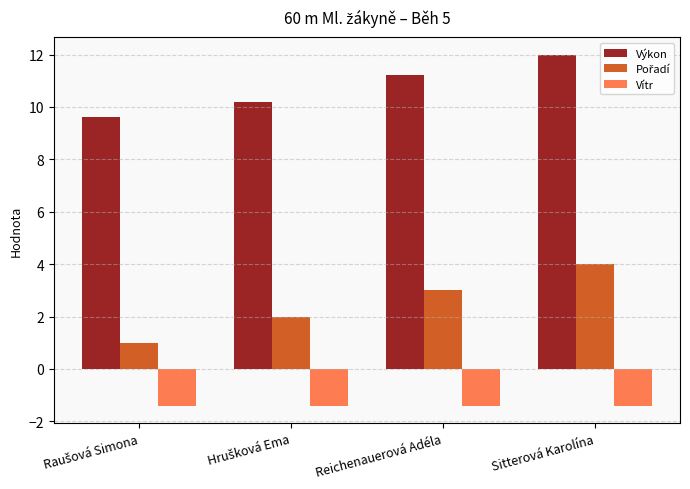

What is the average value of the Výkon series?

10.8